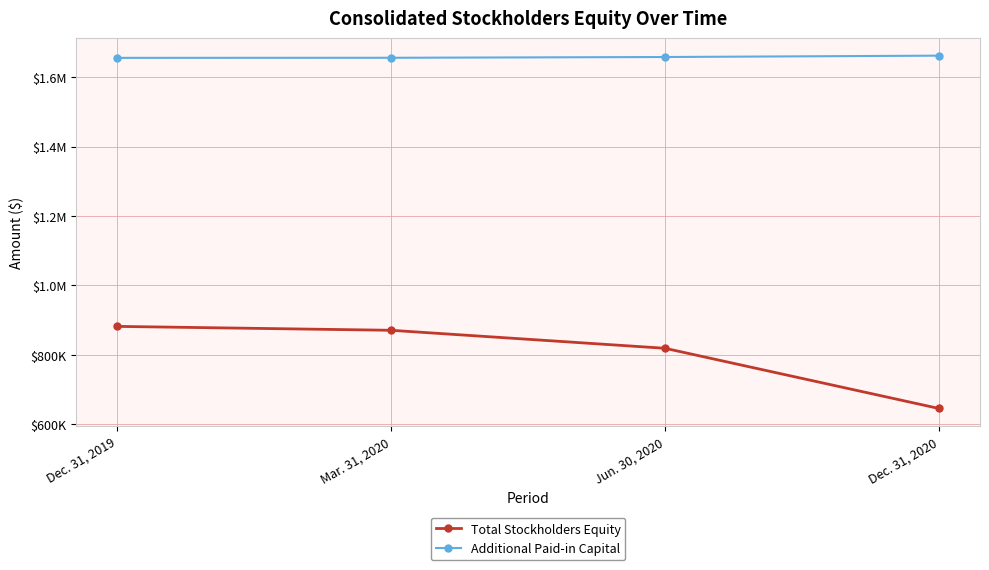

Does the chart have visible grid lines?

Yes